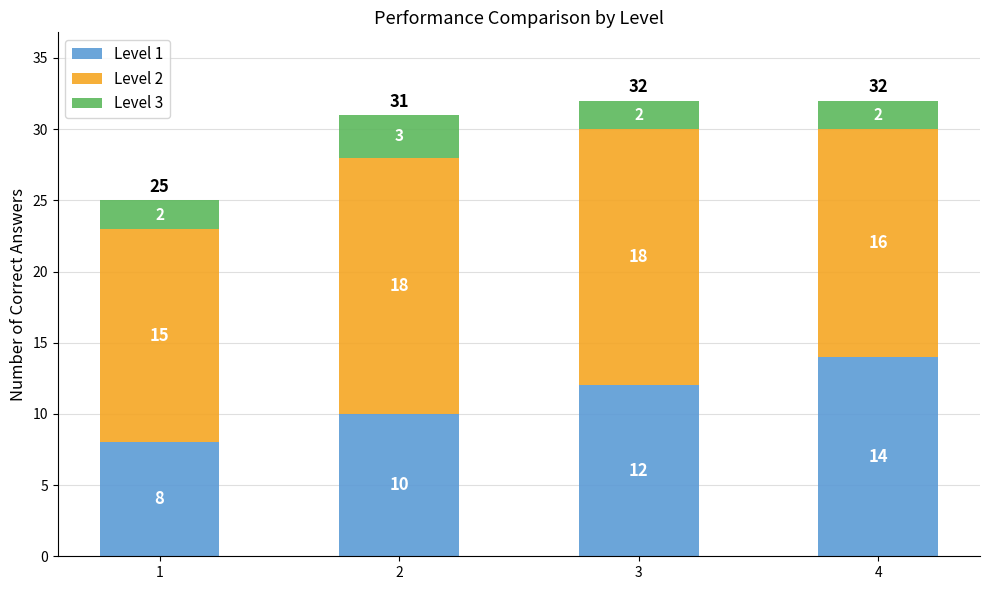

How many Level 1 values are between 10 and 14?

3